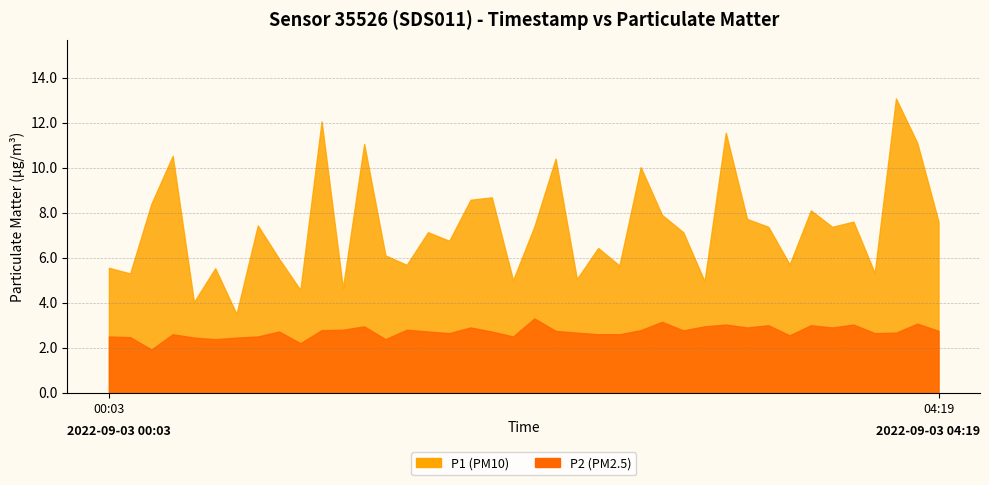

How many distinct data groups are displayed?

2